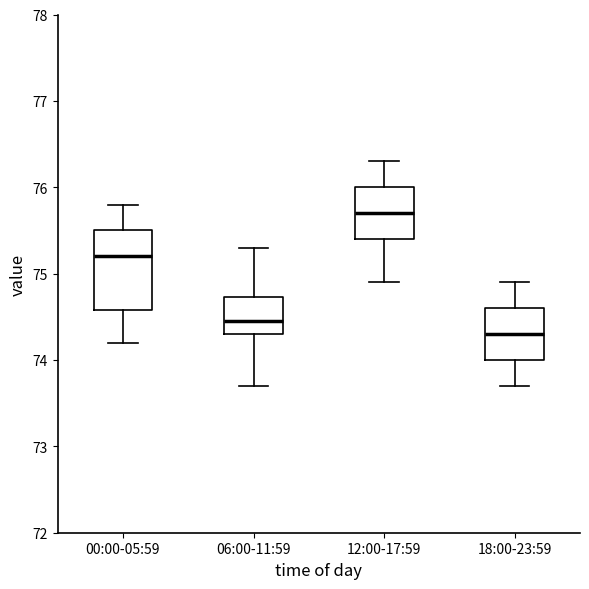

Reading left to right, read every box against the y-axis: the position of its median line, the range the box covers, and the ends of its whiskers. The values are not printed on the chart, so give them approximately, as read against the axis.

00:00-05:59: median 75.2, box 74.6 to 75.5, whiskers 74.2 to 75.8
06:00-11:59: median 74.5, box 74.3 to 74.7, whiskers 73.7 to 75.3
12:00-17:59: median 75.7, box 75.4 to 76.0, whiskers 74.9 to 76.3
18:00-23:59: median 74.3, box 74.0 to 74.6, whiskers 73.7 to 74.9